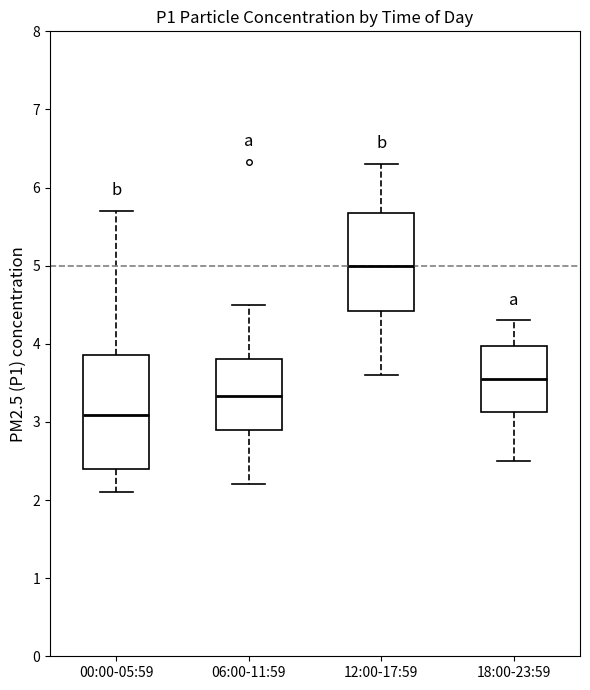

Reading left to right, read every box against the y-axis: the position of its median line, the range the box covers, and the ends of its whiskers. The values are not printed on the chart, so give them approximately, as read against the axis.

00:00-05:59: median 3.1, box 2.4 to 3.9, whiskers 2.1 to 5.7
06:00-11:59: median 3.3, box 2.9 to 3.8, whiskers 2.2 to 4.5
12:00-17:59: median 5.0, box 4.4 to 5.7, whiskers 3.6 to 6.3
18:00-23:59: median 3.6, box 3.1 to 4.0, whiskers 2.5 to 4.3